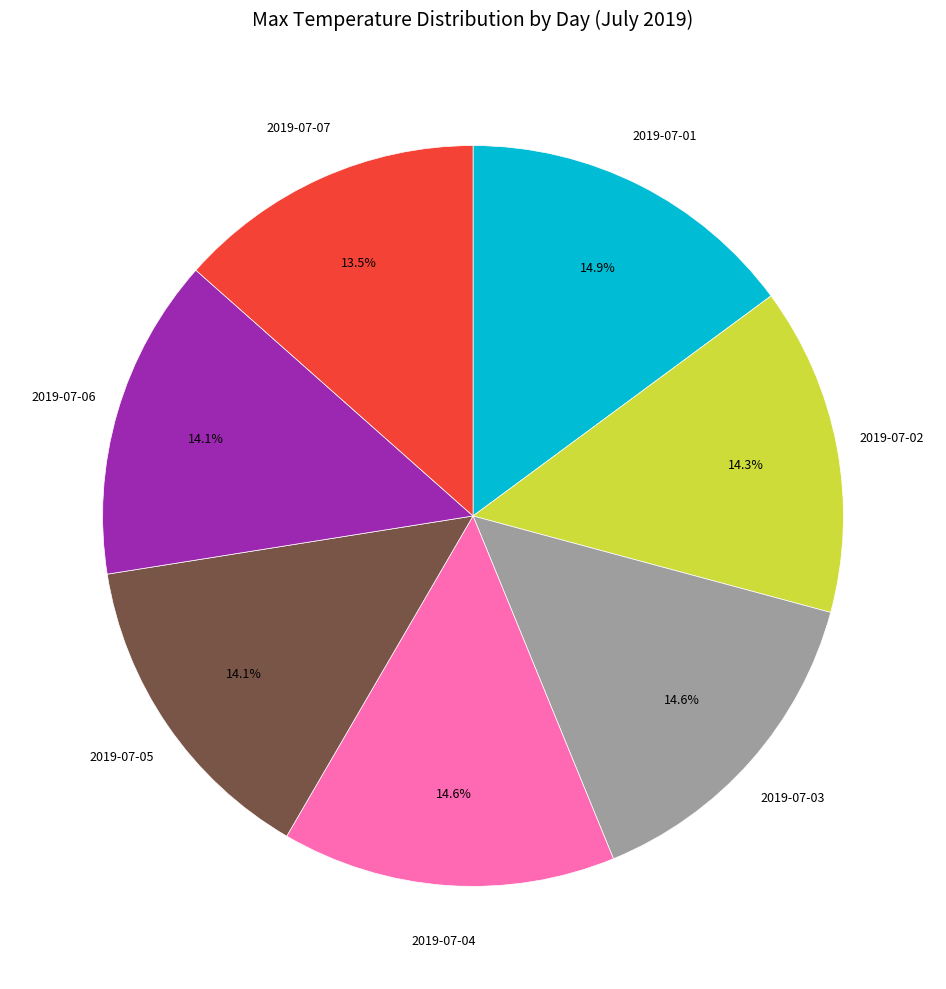

Is there any slice that represents more than half of the pie?

No